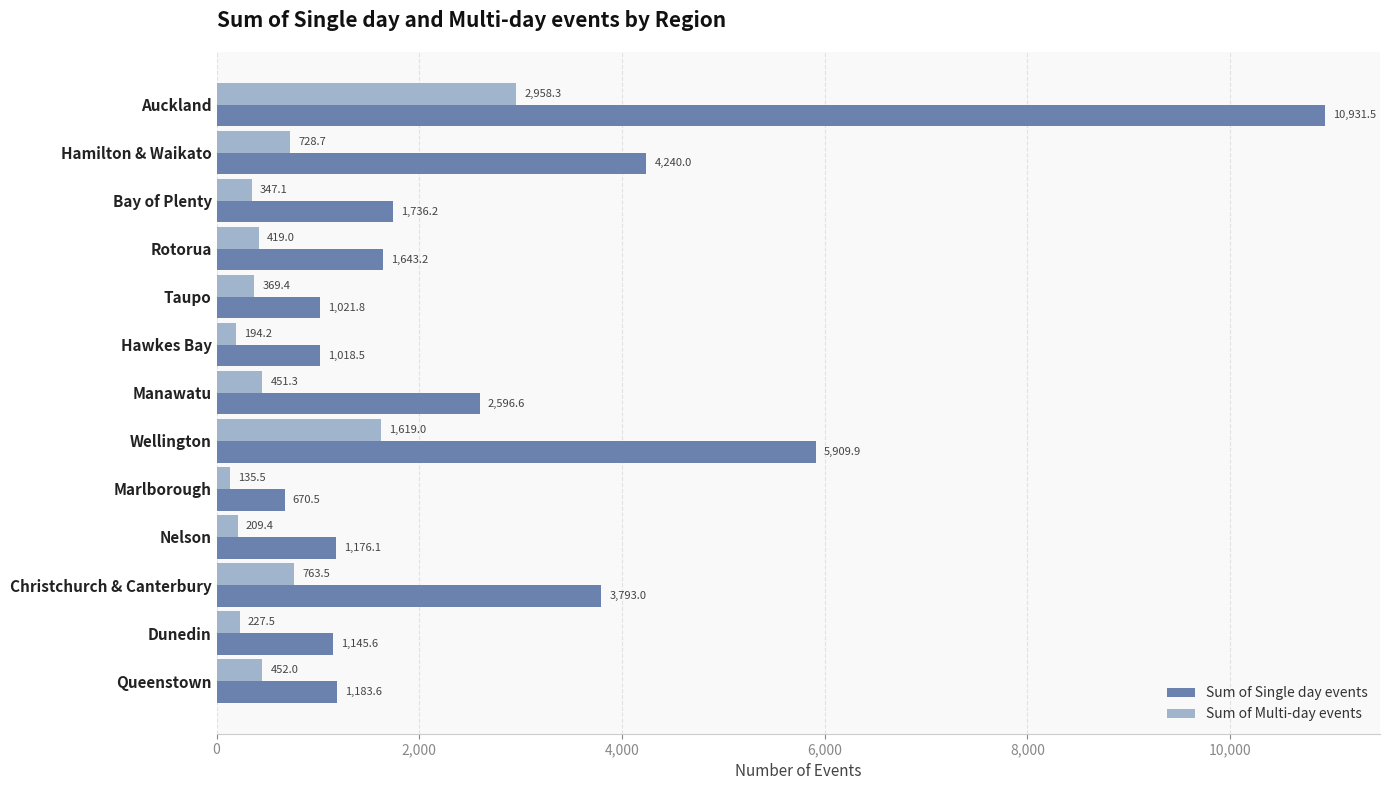

Which series has the largest range (max minus min)?

Sum of Single day events